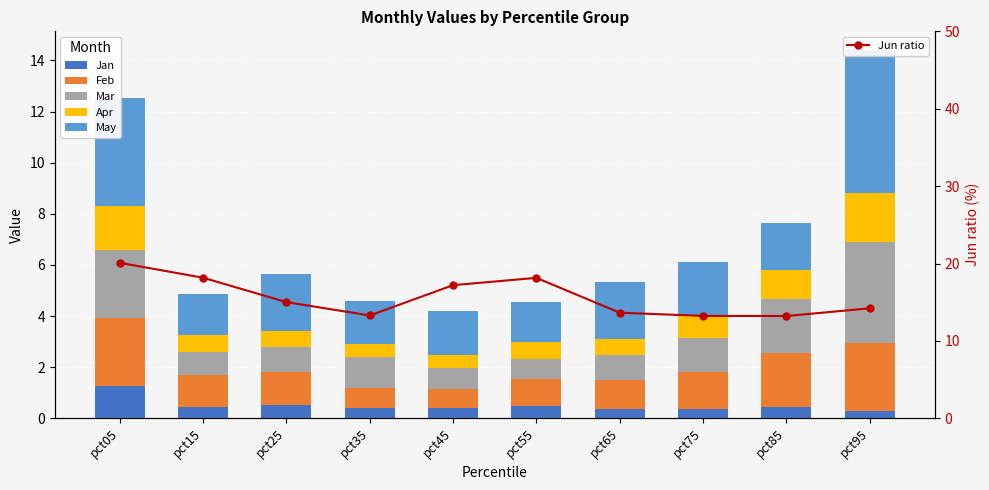

How many data points in Jun ratio are less than 15?

5